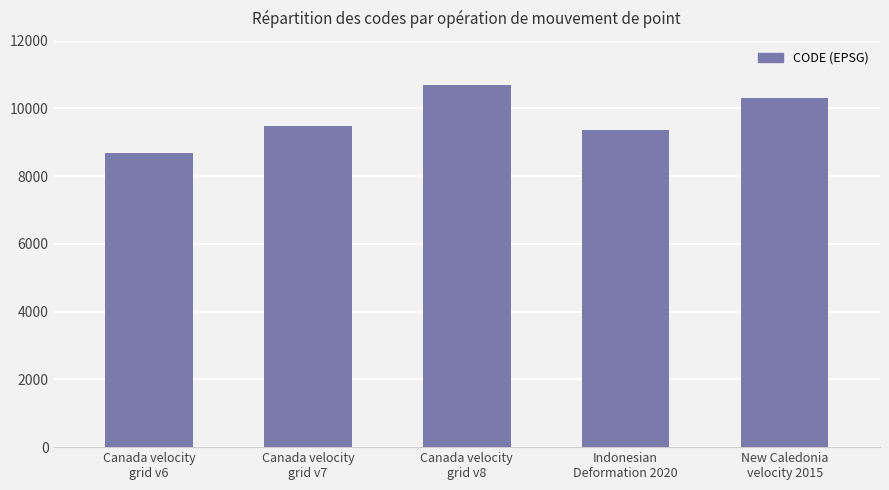

Reading left to right, extract all data points from this chart.

8676	9483	10707	9375	10323